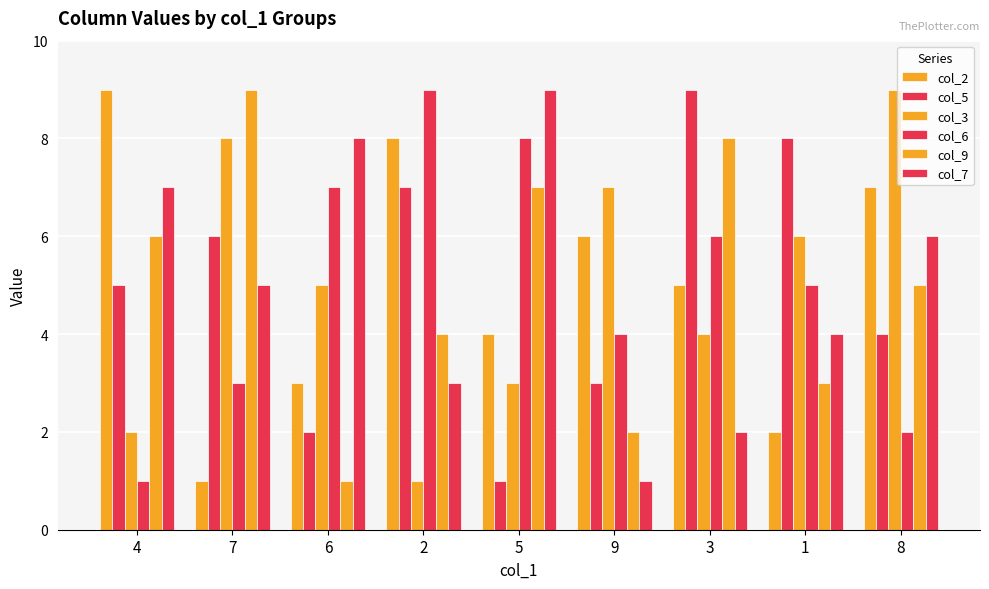

What is the label of the 5th bar from the left?

5